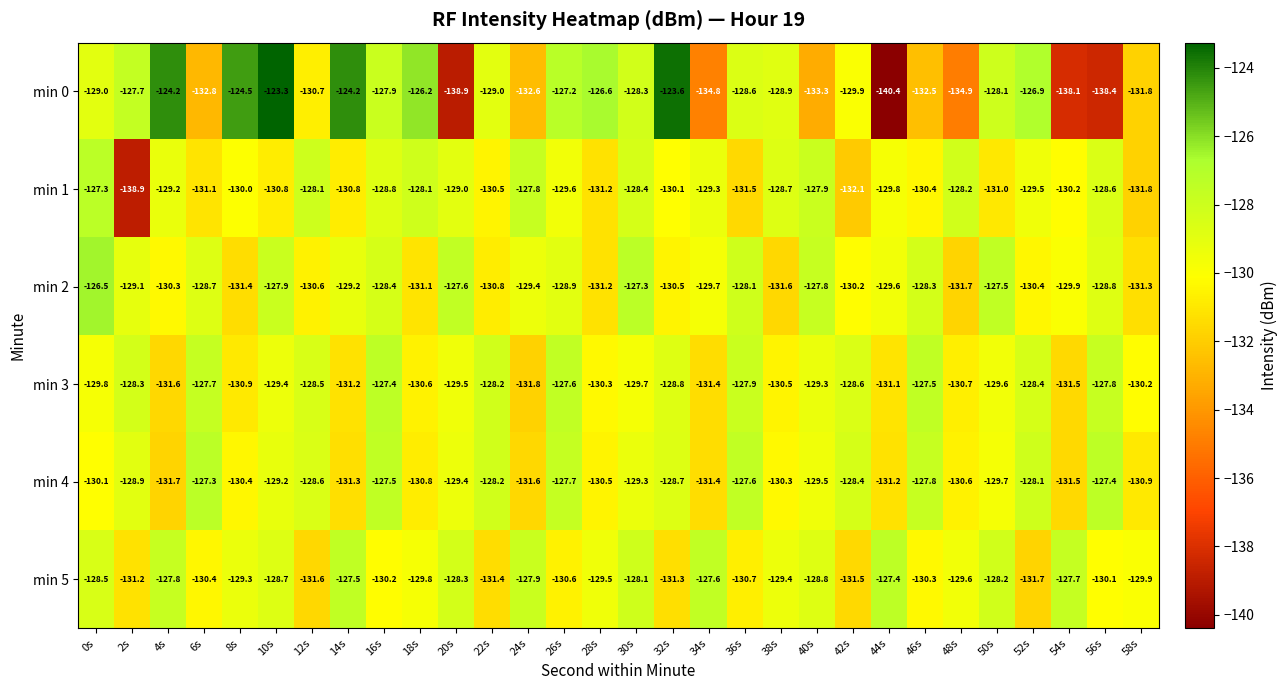

Is it true that min 3 equals -128.4 at 52s?

True